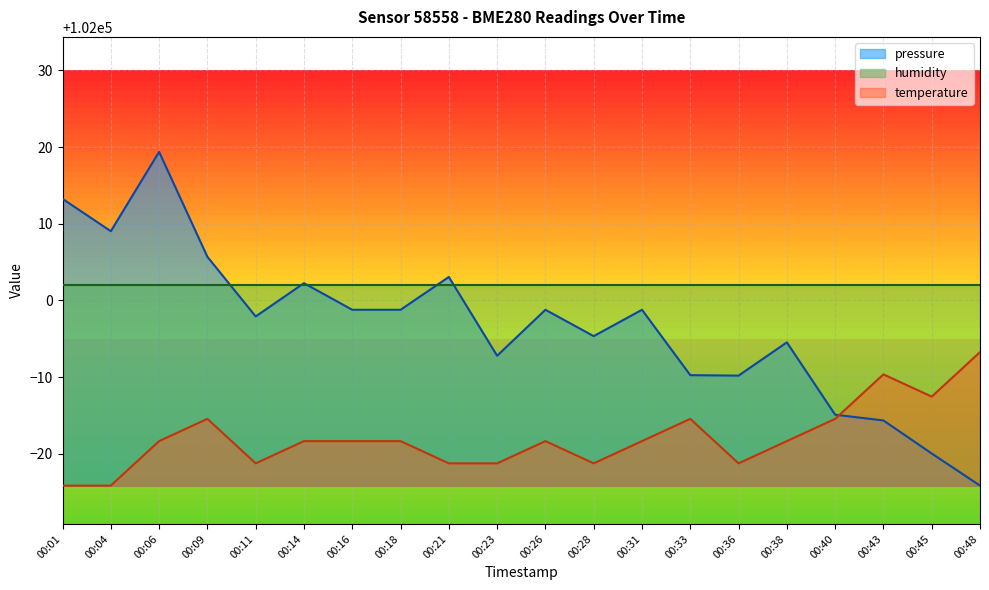

What is the highest value of the temperature series?

101993.3